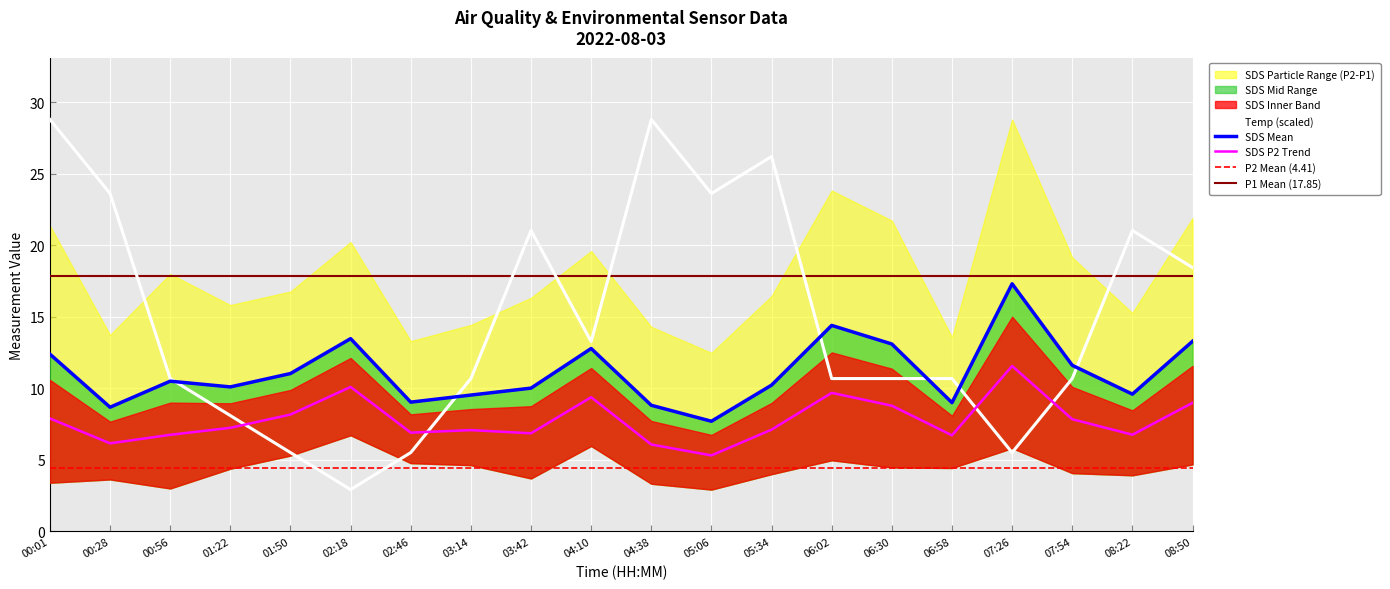

What is the sum of the Temp values at 00:01 and 07:26?

34.3